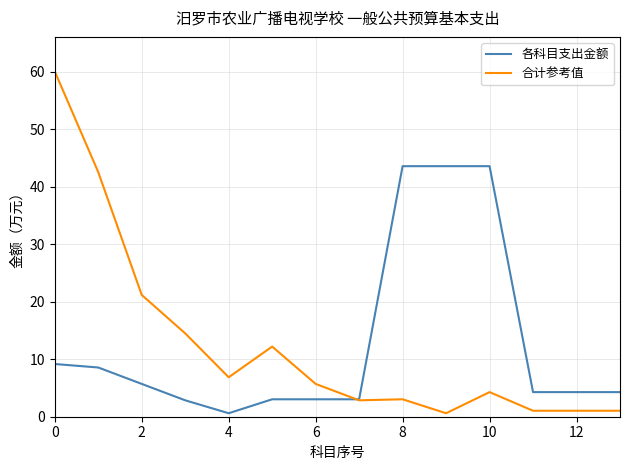

What is the greatest value displayed?

60.1